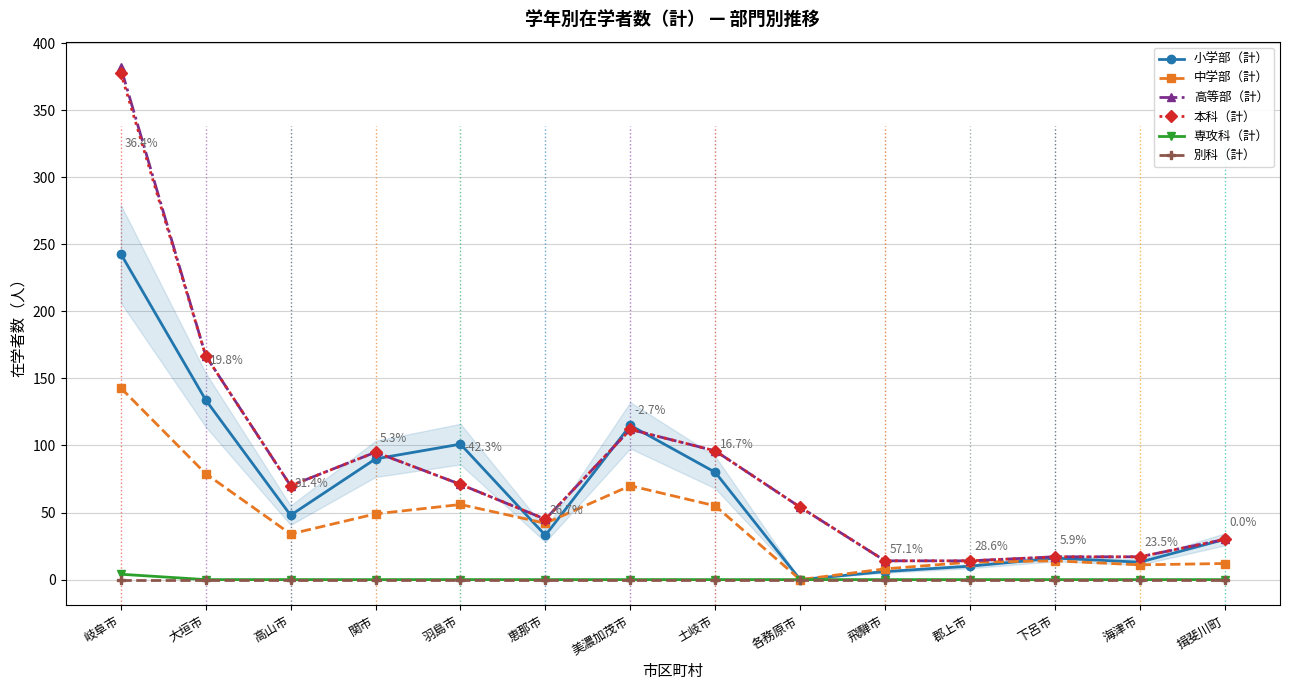

The value of 中学部（計） at 関市 is 49. True or false?

True